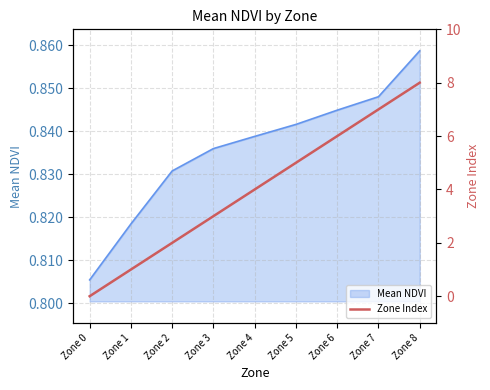

At which category does the chart reach its peak across all series?

Zone 8